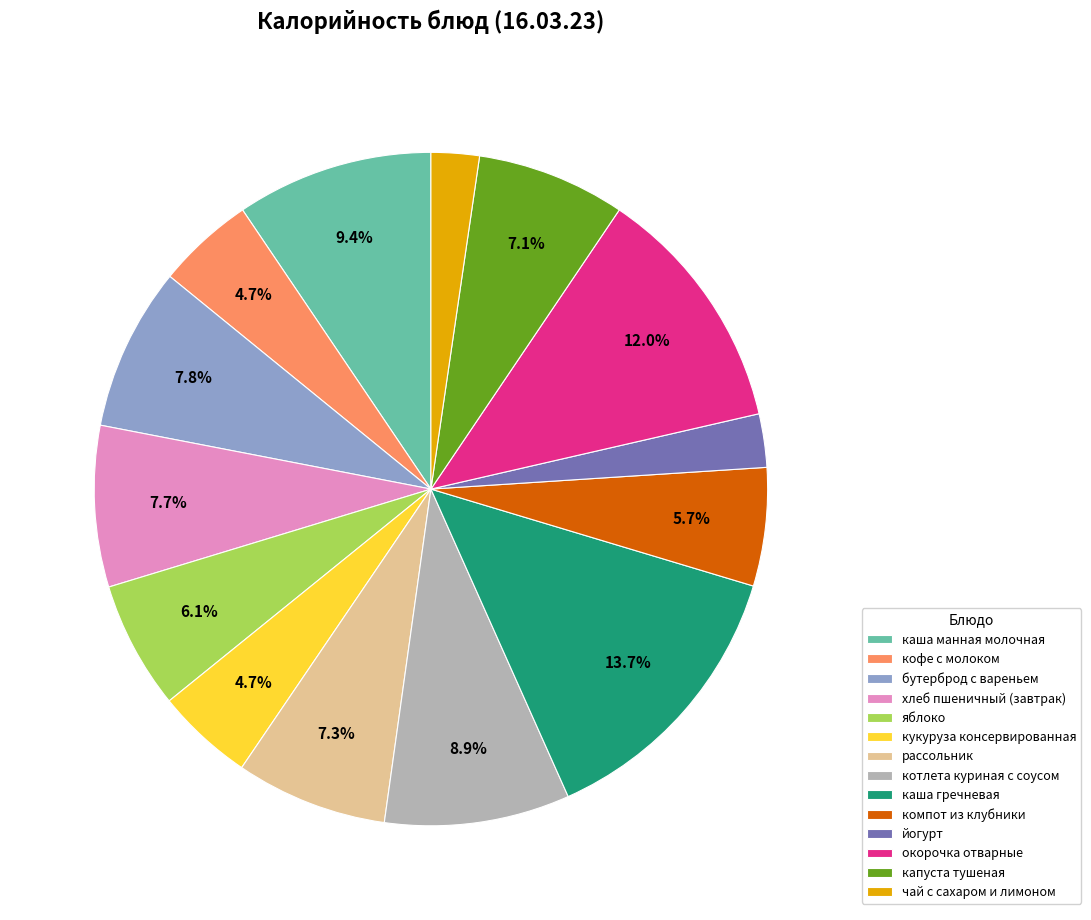

The йогурт slice represents 3% of the pie. True or false?

True